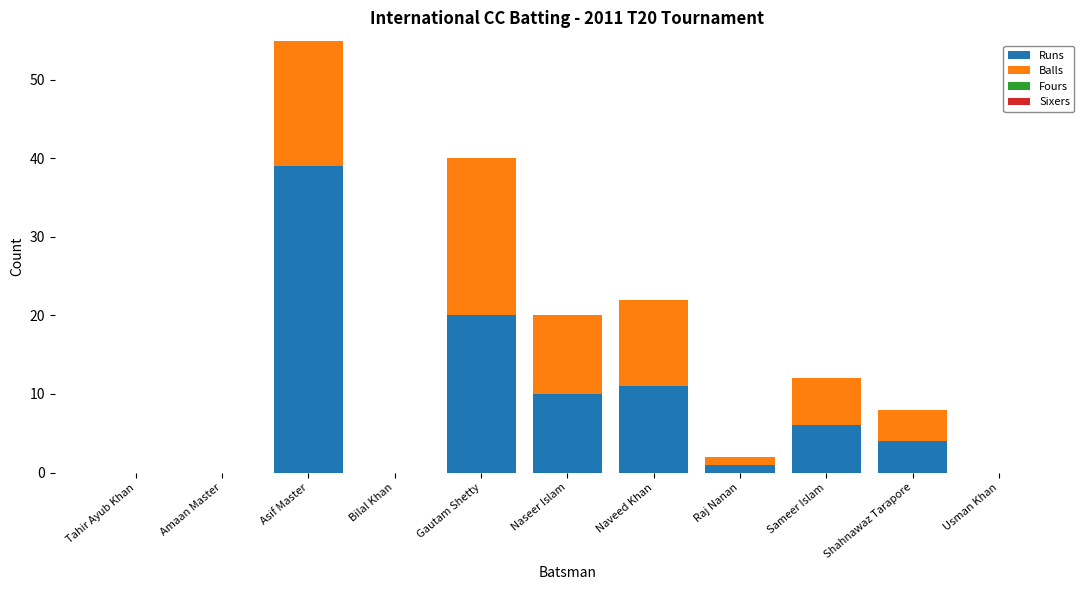

Which series has the widest spread of values?

Runs